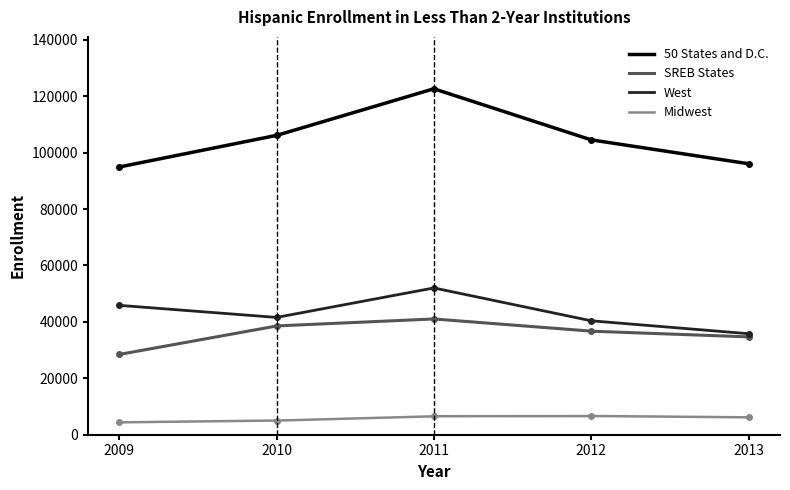

Reading left to right, extract all data points from this chart.

50 States and D.C.: 2009=94925	2010=106122	2011=122656	2012=104539	2013=96081
SREB States: 2009=28466	2010=38575	2011=41044	2012=36707	2013=34688
West: 2009=45873	2010=41591	2011=52042	2012=40393	2013=35818
Midwest: 2009=4386	2010=5007	2011=6559	2012=6643	2013=6166